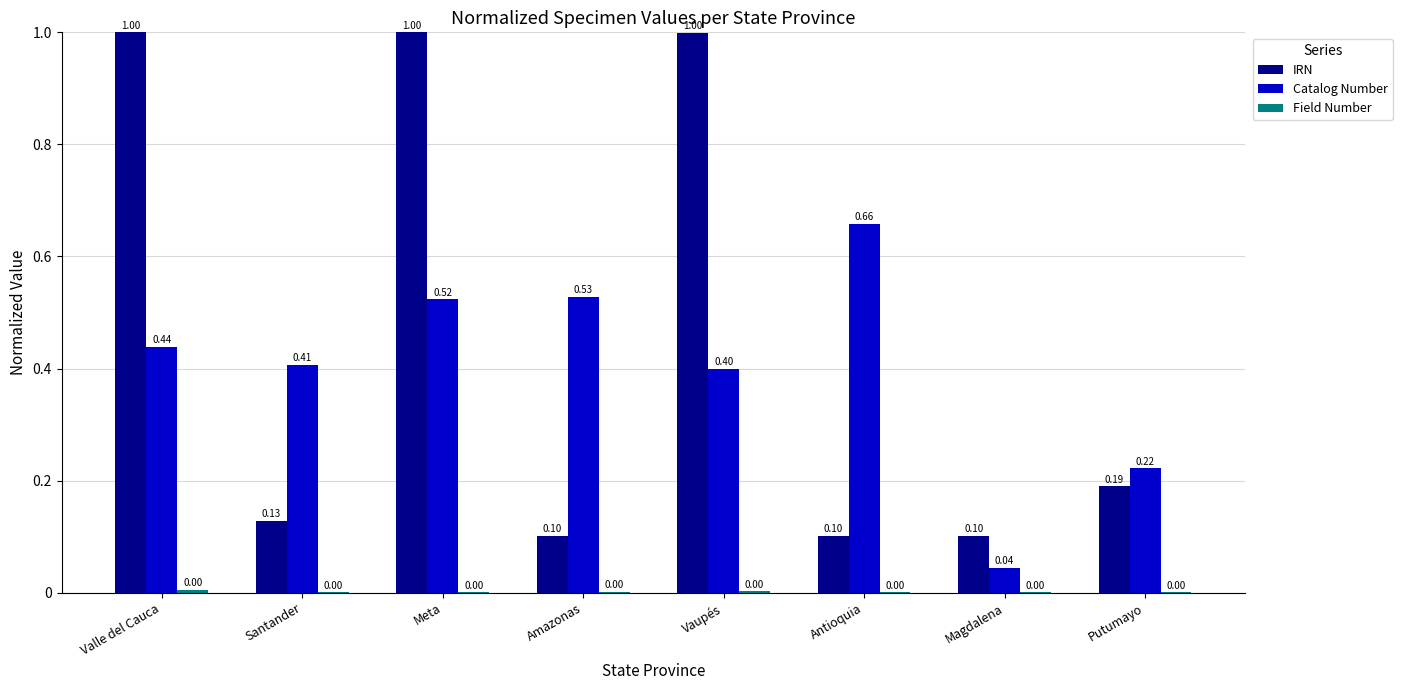

Between Santander and Vaupés, which series saw the biggest shift?

IRN